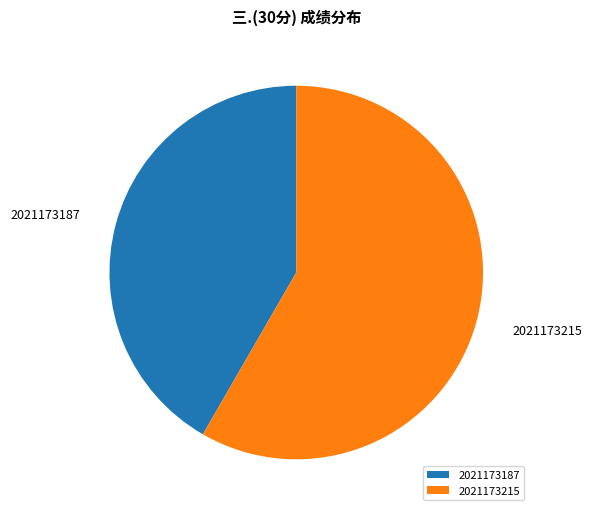

Is it true that 2021173187 is 48% of the pie?

False